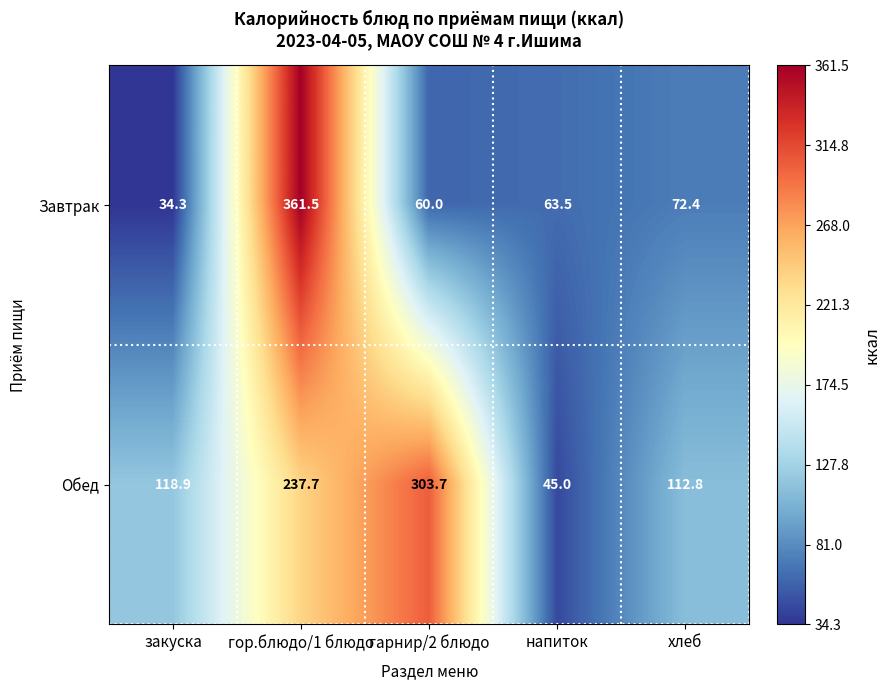

At which label does Обед first exceed 118?

закуска